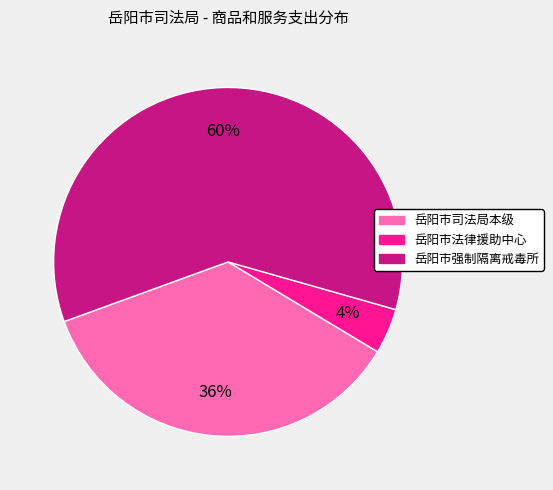

What is the ratio of the value at 岳阳市司法局本级 to the value at 岳阳市强制隔离戒毒所?

0.6